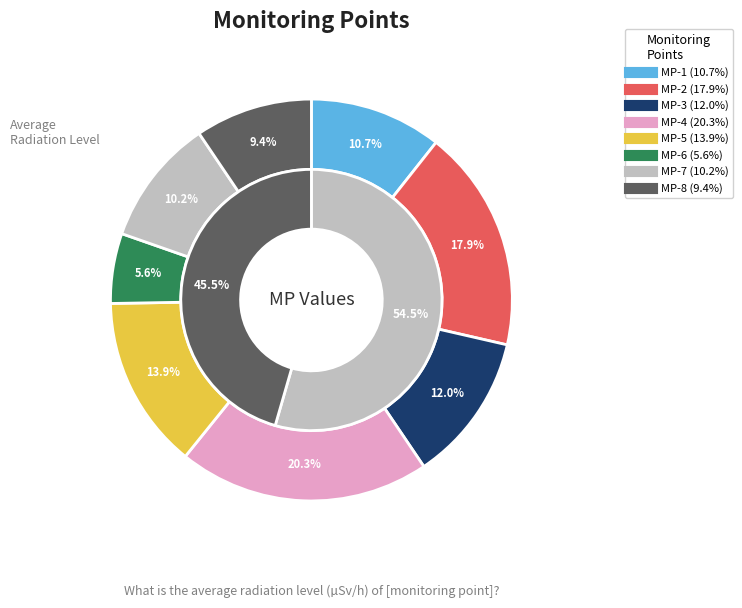

What percentage is the MP-3 slice, to the nearest percent?

12%